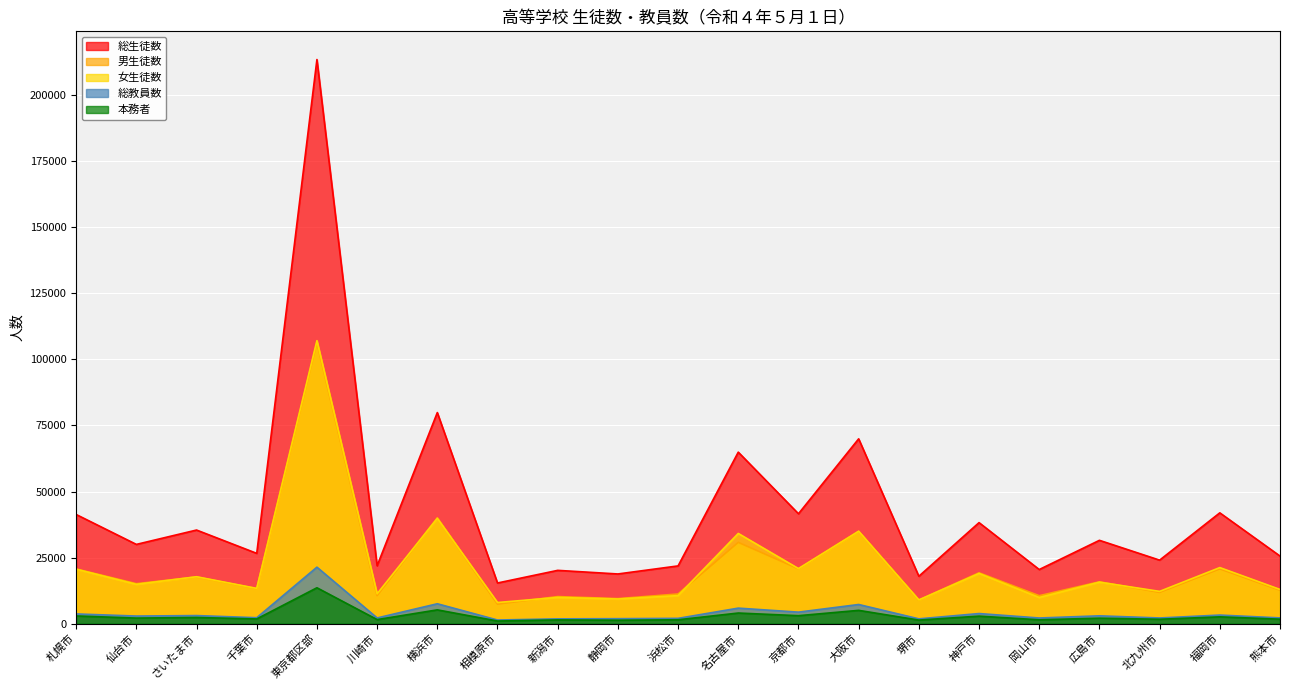

What are all the series names shown in the legend?

総生徒数, 男生徒数, 女生徒数, 総教員数, 本務者